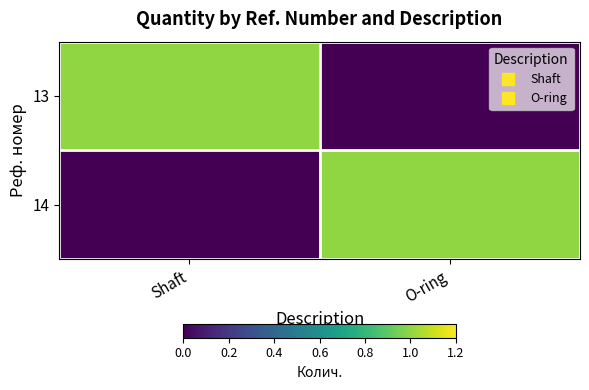

Which label corresponds to the smallest value in the chart?

O-ring